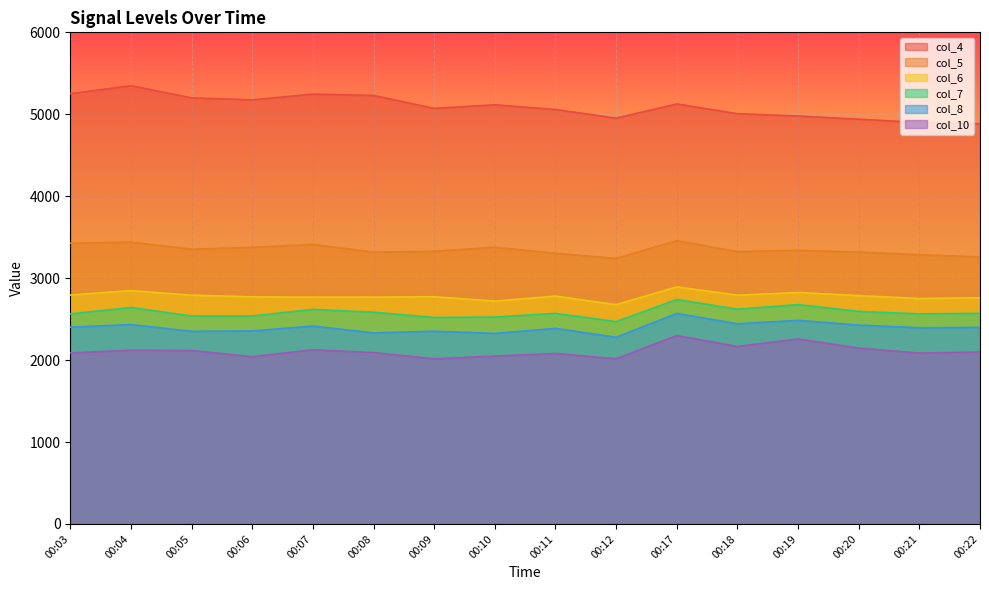

How many lines are shown in the chart?

6